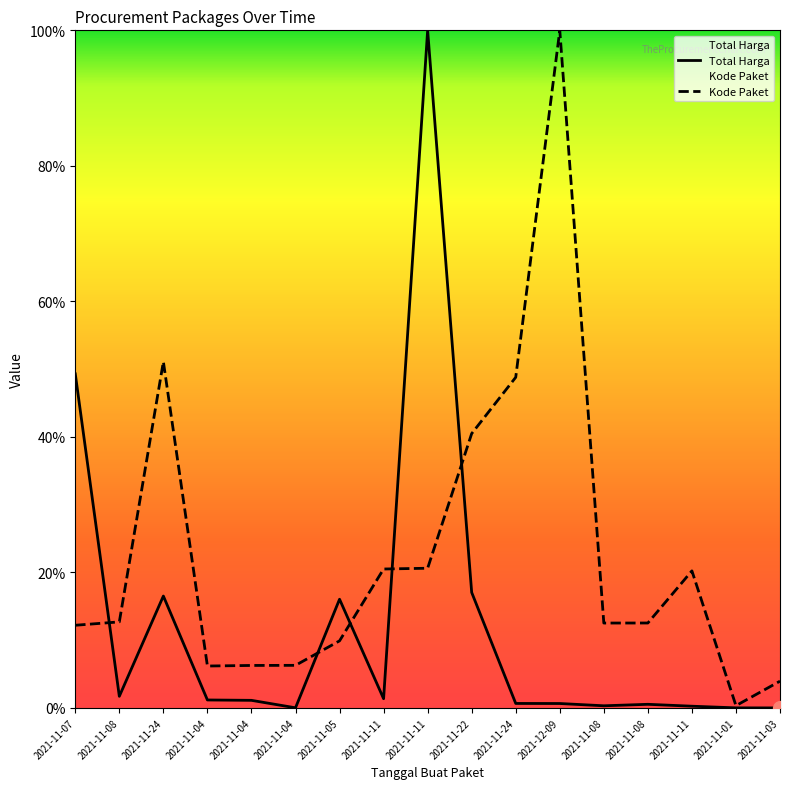

Is it true that Total Harga equals 0.1 at 2021-11-11?

False